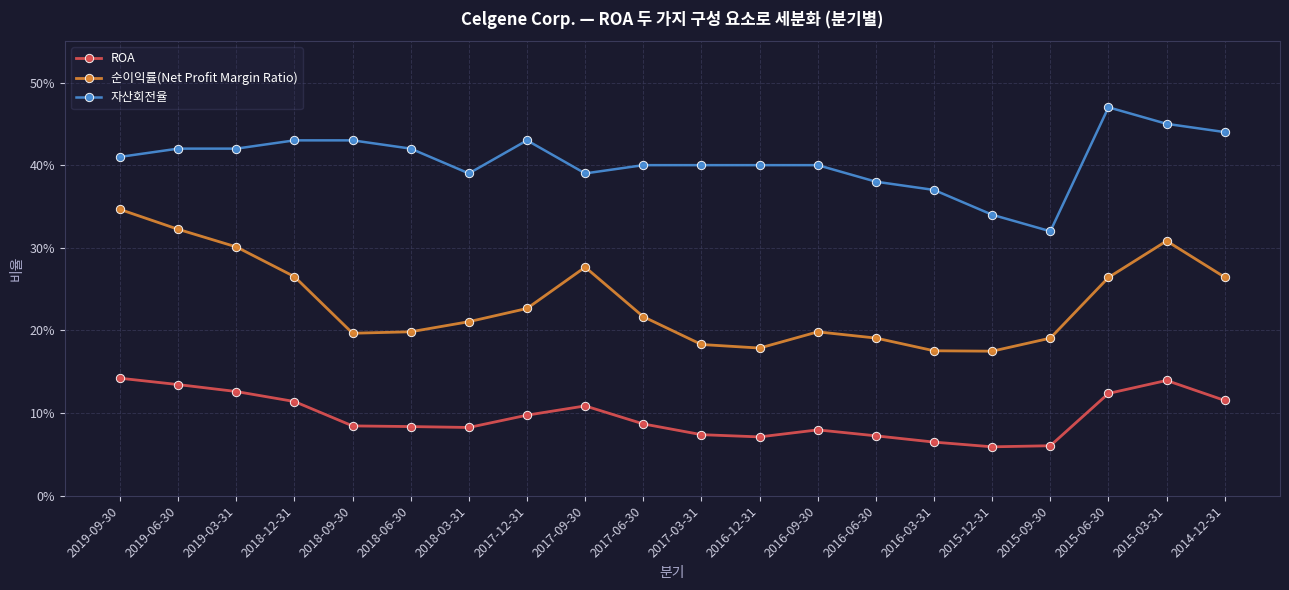

In 자산회전율, how many points are higher than both neighbors (excluding endpoints)?

2